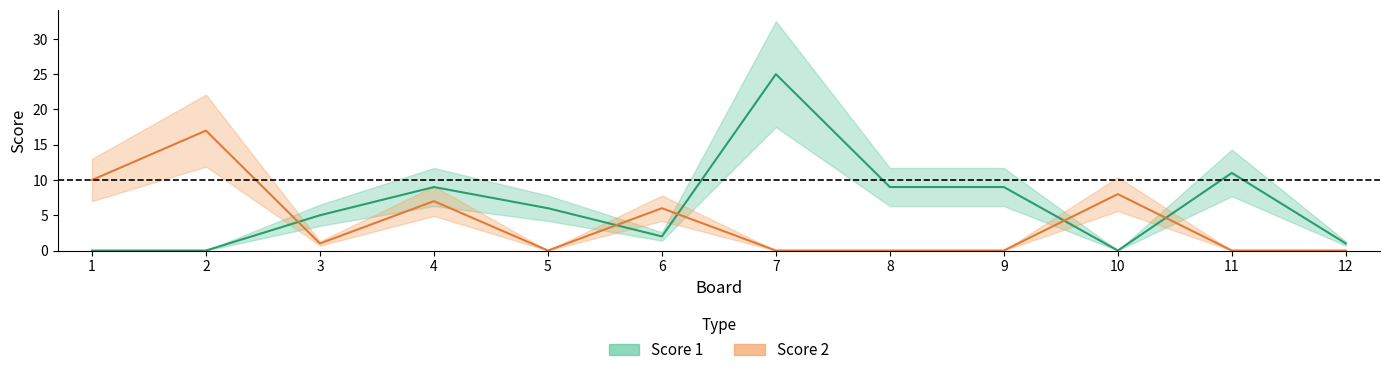

How many categories are shown in the chart?

12